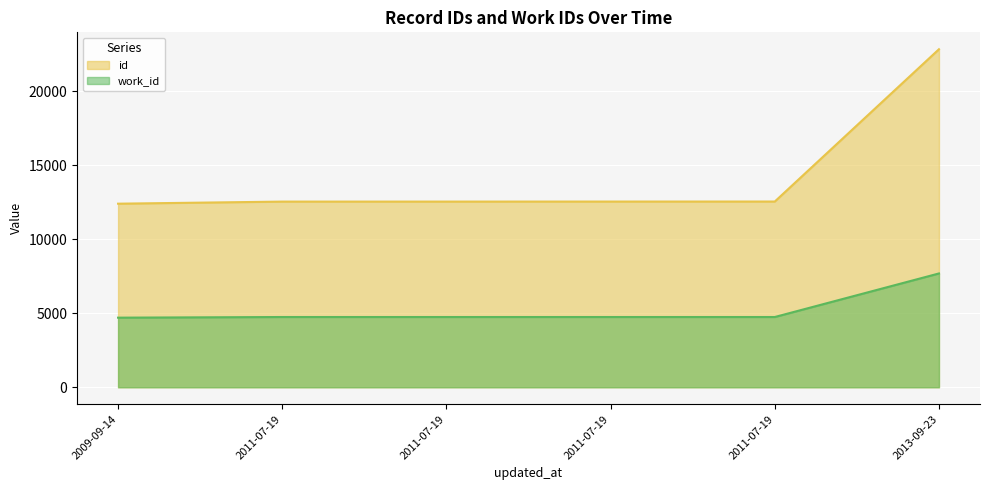

What is the difference between the maximum and minimum values in the id series?

10432